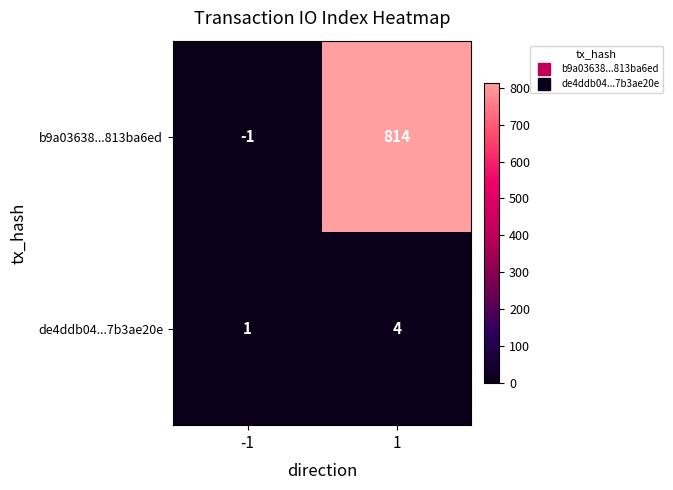

How many positive values does the b9a03638...813ba6ed series have?

1